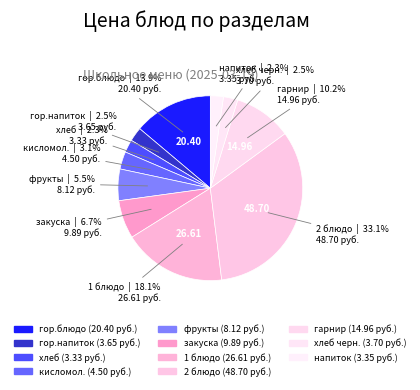

How many segments does this pie chart have?

11